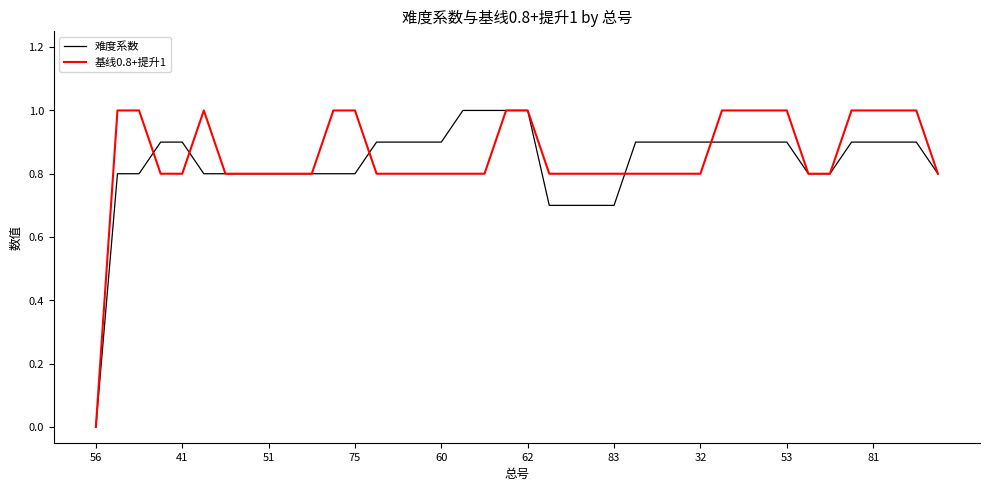

How many 基线0.8+提升1 values are between 0 and 1?

40